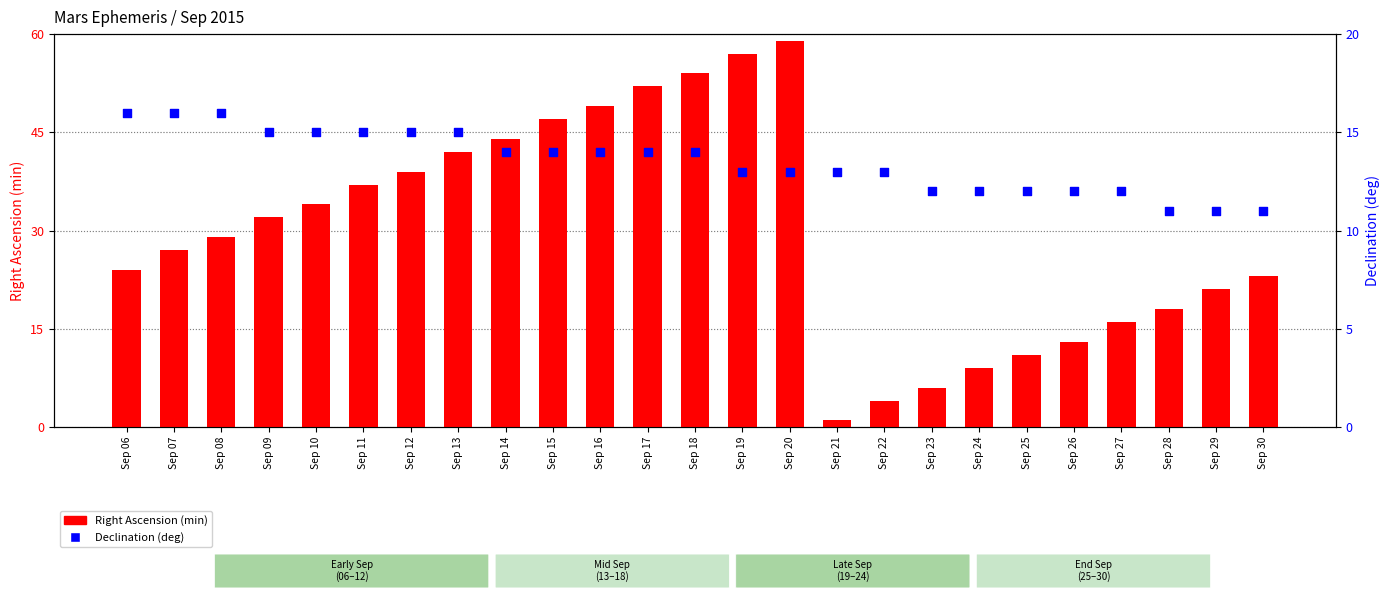

Which series reaches the maximum Y coordinate?

Right Ascension (min)